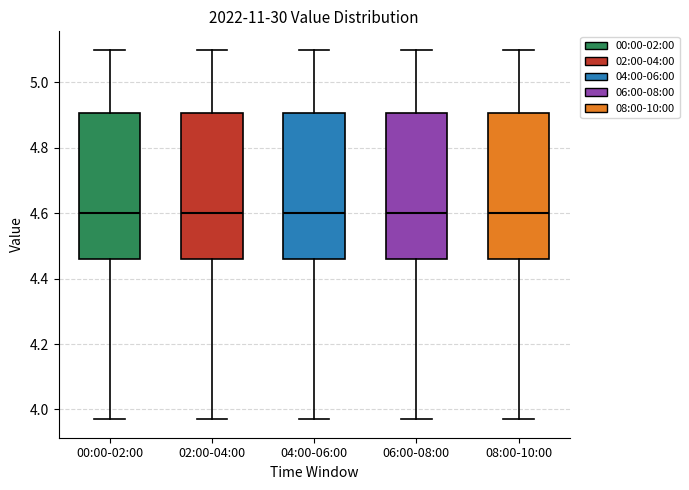

Reading left to right, read every box against the y-axis: the position of its median line, the range the box covers, and the ends of its whiskers. The values are not printed on the chart, so give them approximately, as read against the axis.

00:00-02:00: median 4.60, box 4.46 to 4.90, whiskers 3.98 to 5.10
02:00-04:00: median 4.60, box 4.46 to 4.90, whiskers 3.98 to 5.10
04:00-06:00: median 4.60, box 4.46 to 4.90, whiskers 3.98 to 5.10
06:00-08:00: median 4.60, box 4.46 to 4.90, whiskers 3.98 to 5.10
08:00-10:00: median 4.60, box 4.46 to 4.90, whiskers 3.98 to 5.10